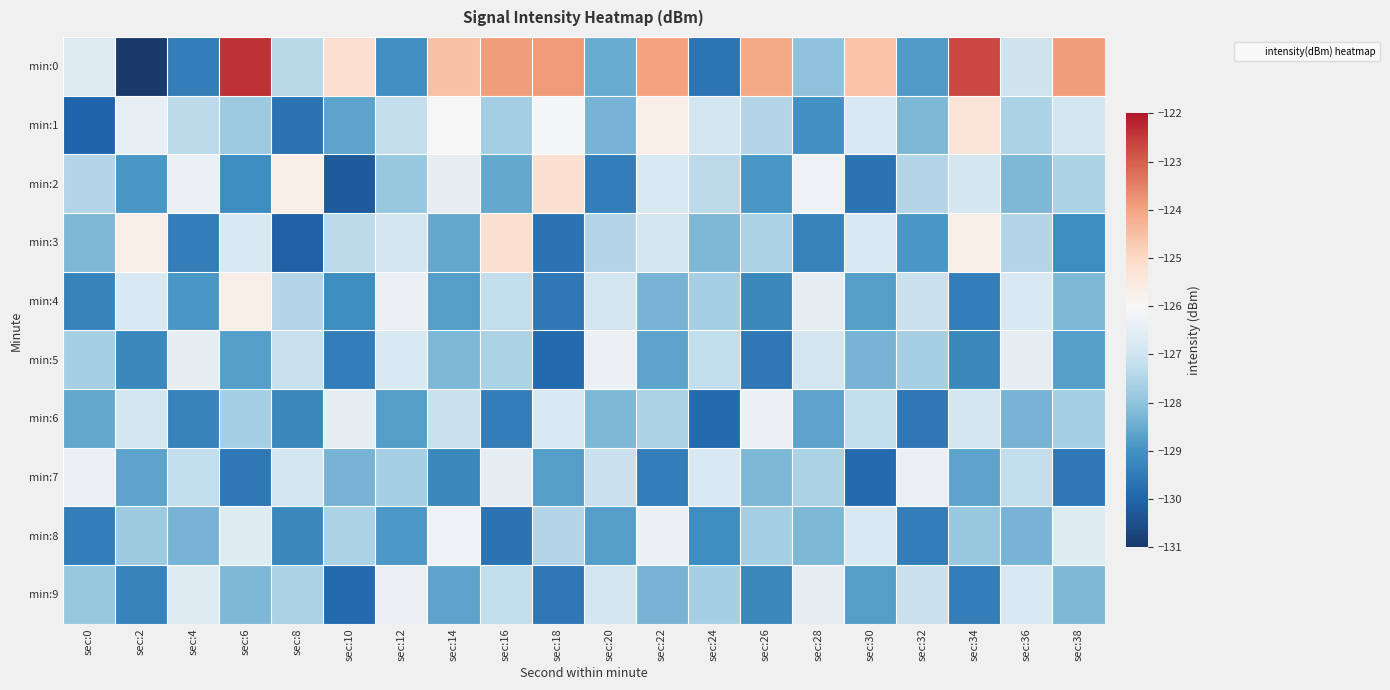

At which category does the chart reach its peak across all series?

sec:6